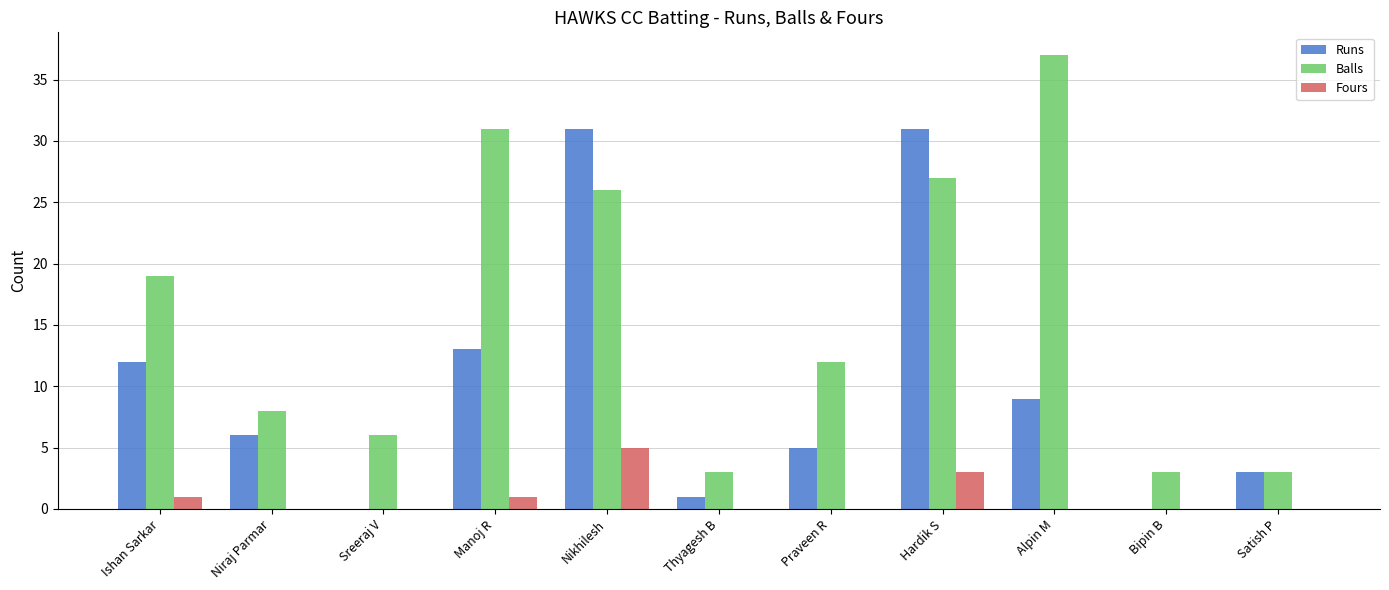

The Runs series shows 48 at Hardik S. True or false?

False